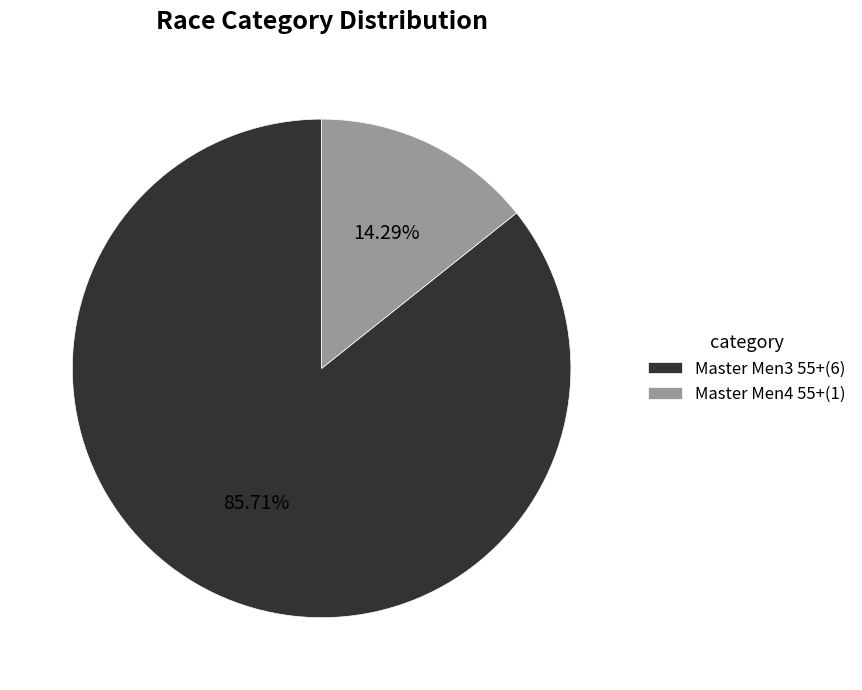

What percentage do Master Men3 55+ and Master Men4 55+ together represent?

100.0%